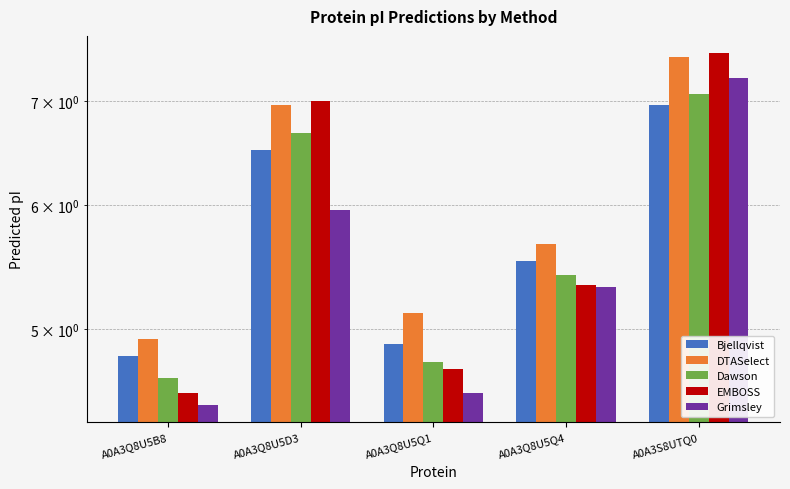

The value of DTASelect at A0A3Q8U5D3 is 10.2. True or false?

False